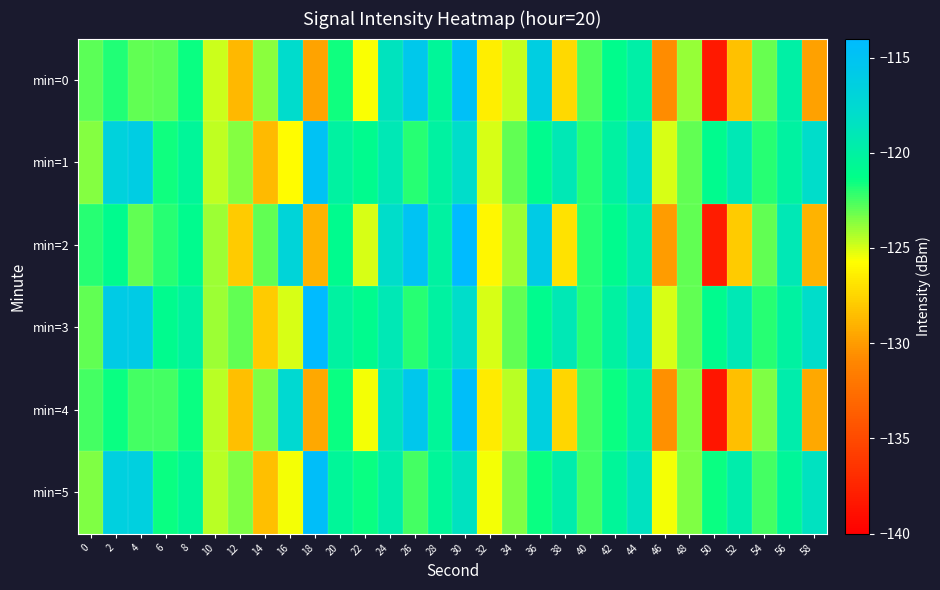

What is the difference between the highest and lowest values at 6?

1.9